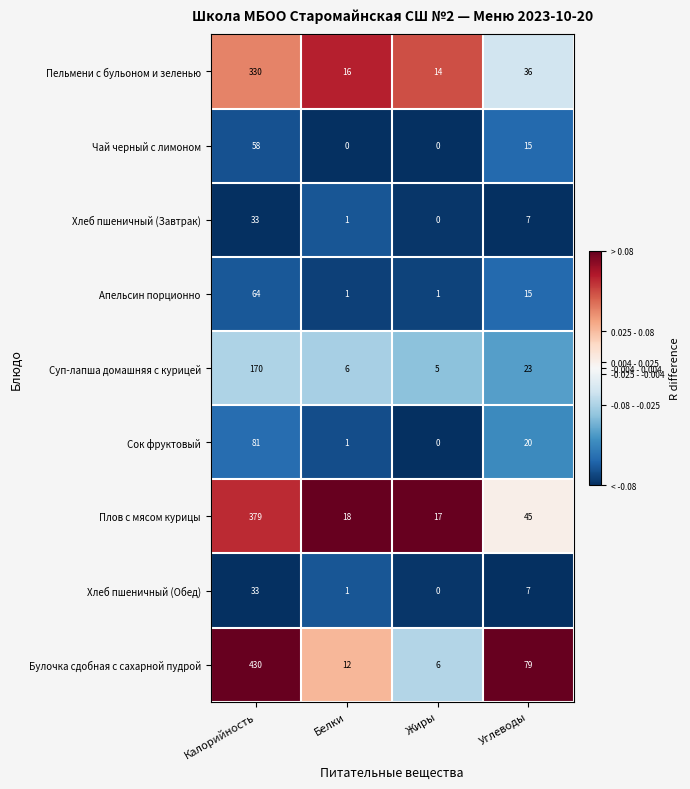

True or false: Хлеб пшеничный (Обед) has a value of 33 at Калорийность.

True